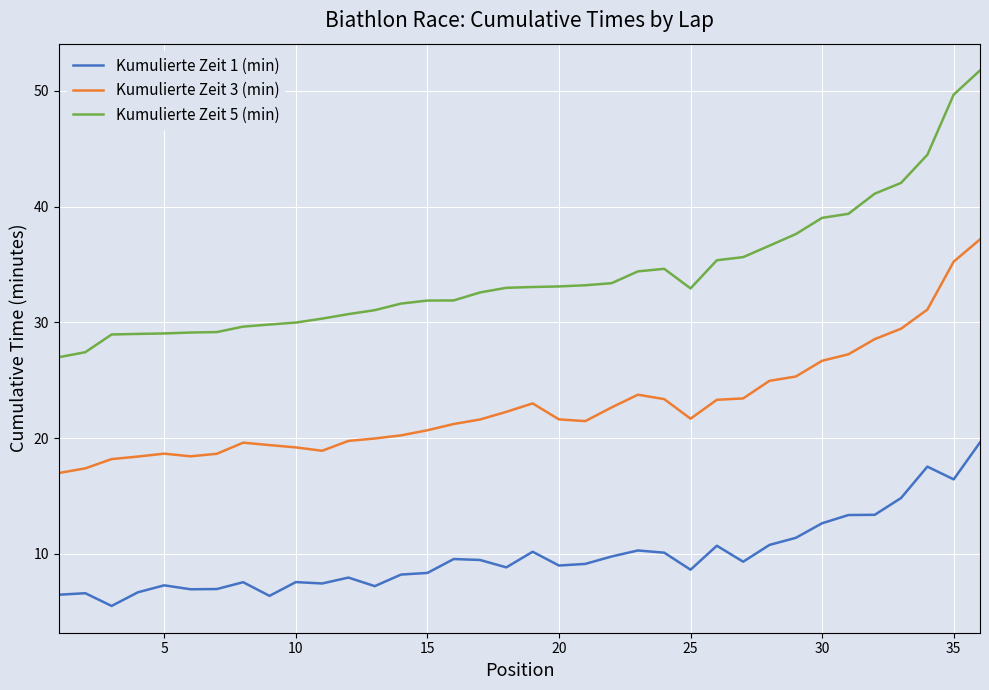

What is the difference between the maximum and minimum values in the Kumulierte Zeit 5 (min) series?

24.8